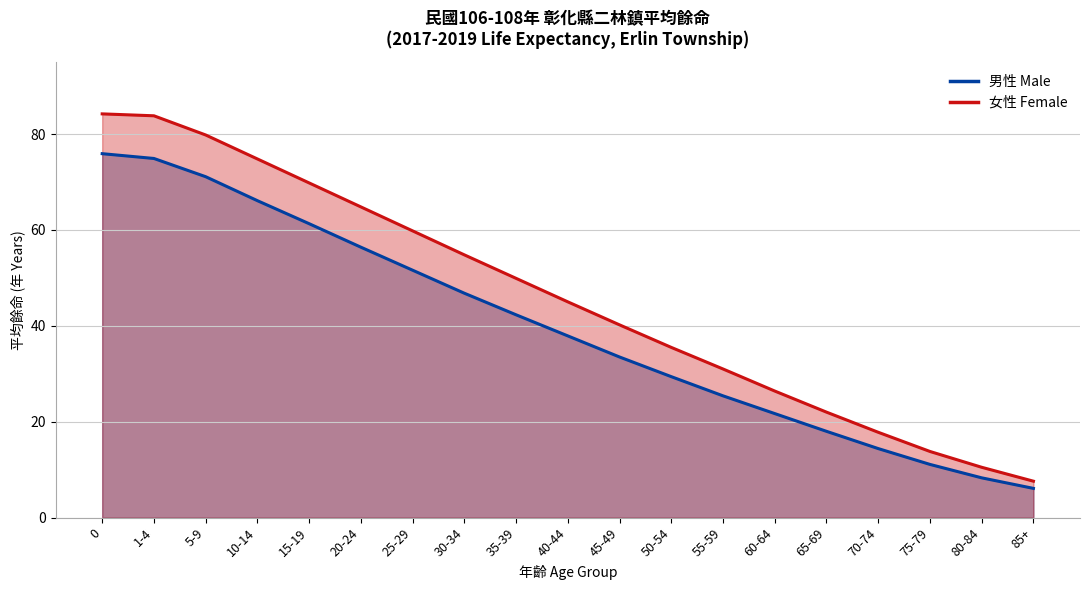

True or false: 女性 Female and 男性 Male intersect in this chart.

False